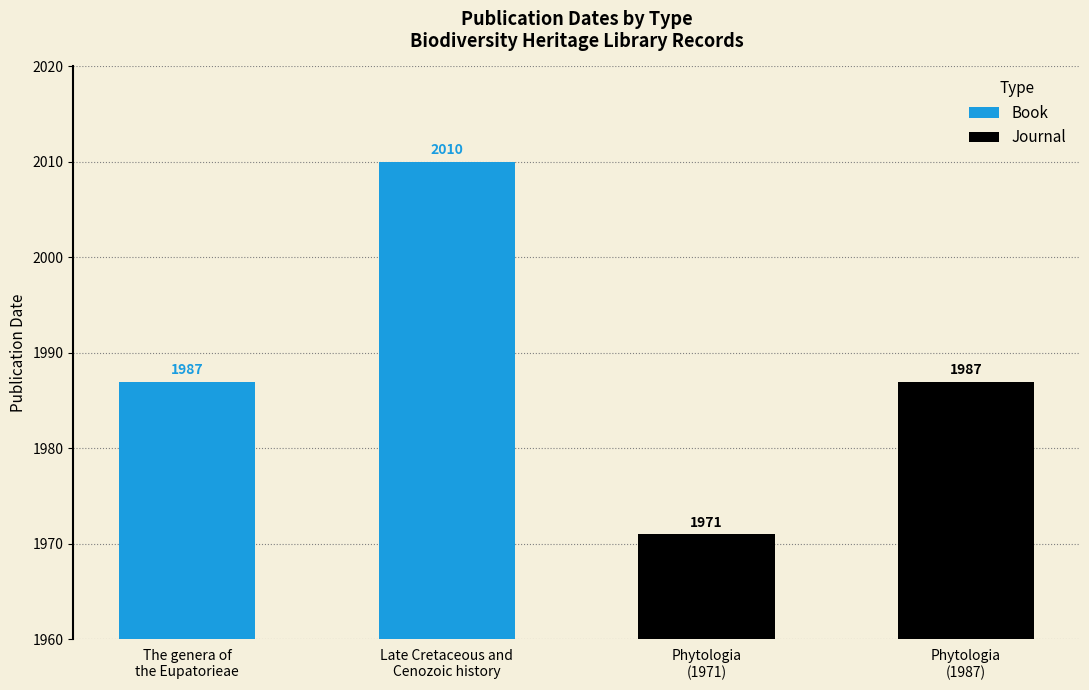

At Late Cretaceous and
Cenozoic history, list the series in order from smallest to largest.

Journal, Book